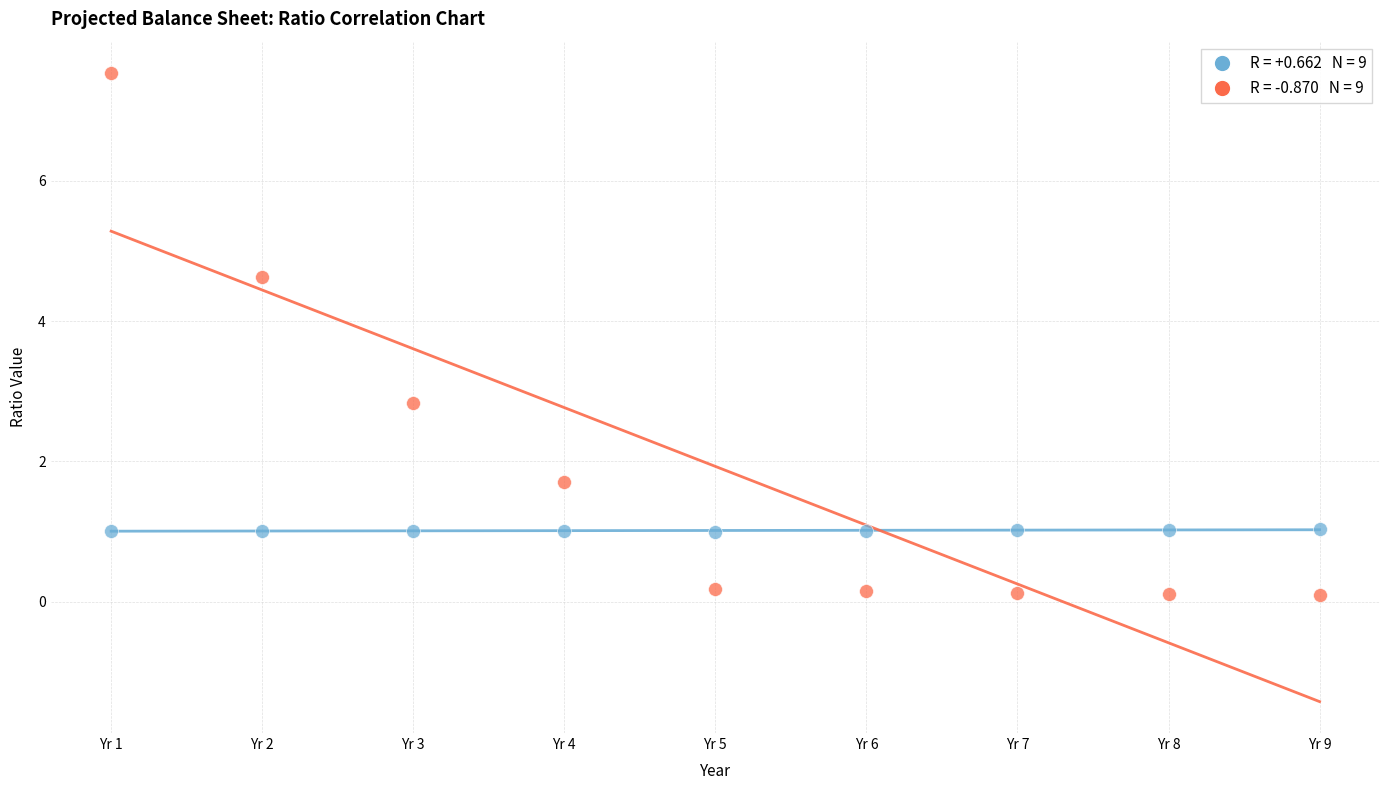

Across all data points, what is the range of X values (max minus min)?

8.0